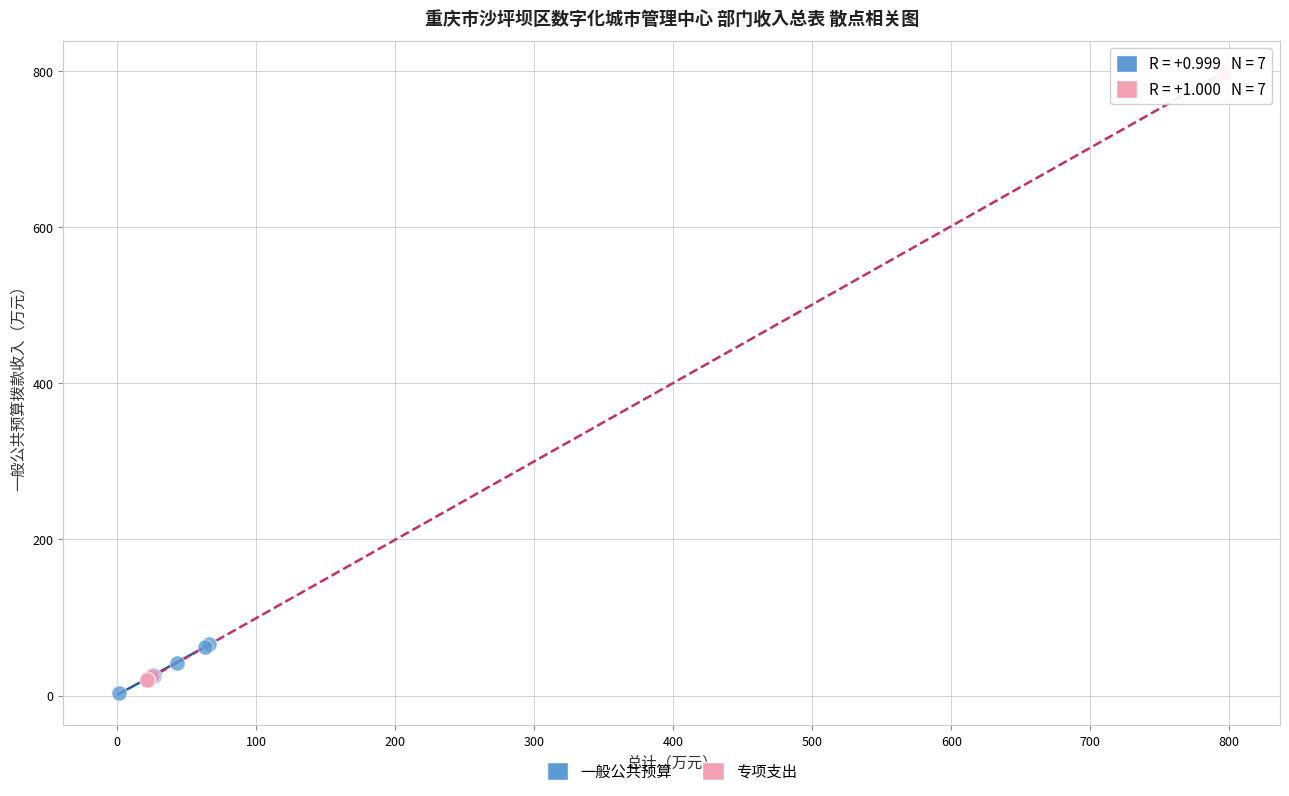

Which series reaches the maximum Y coordinate?

专项支出